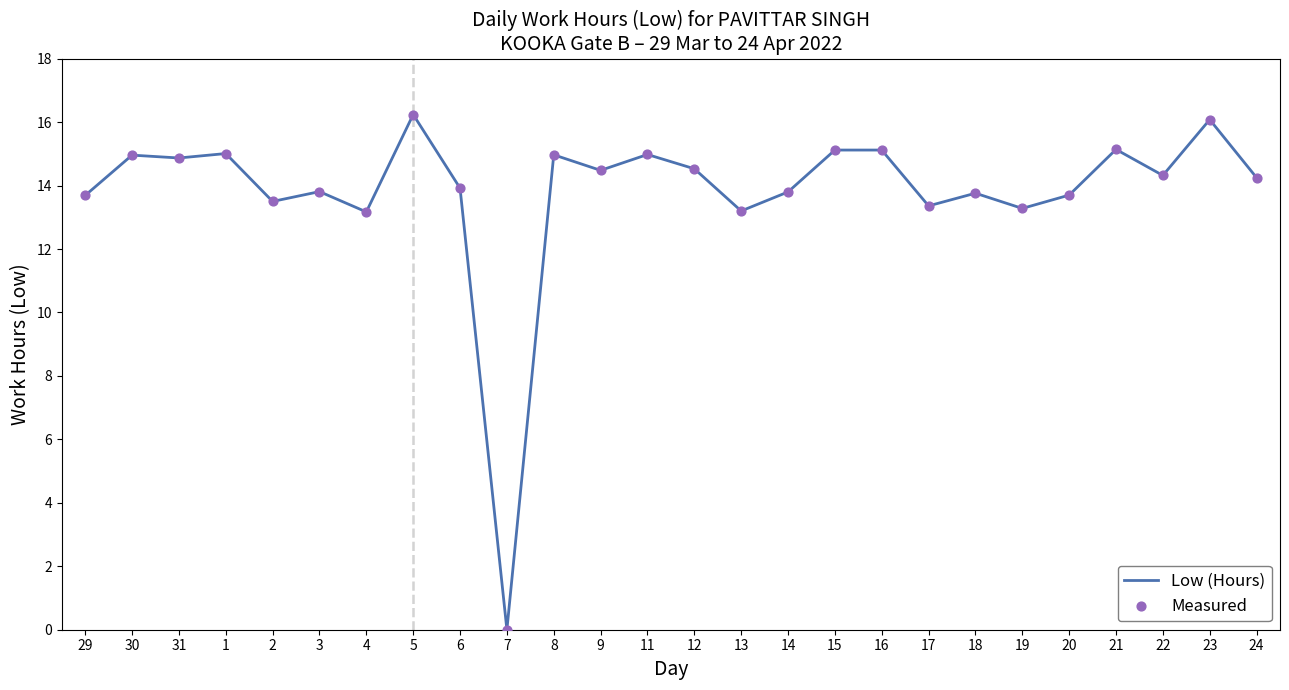

At which category does the chart reach its minimum across all series?

7